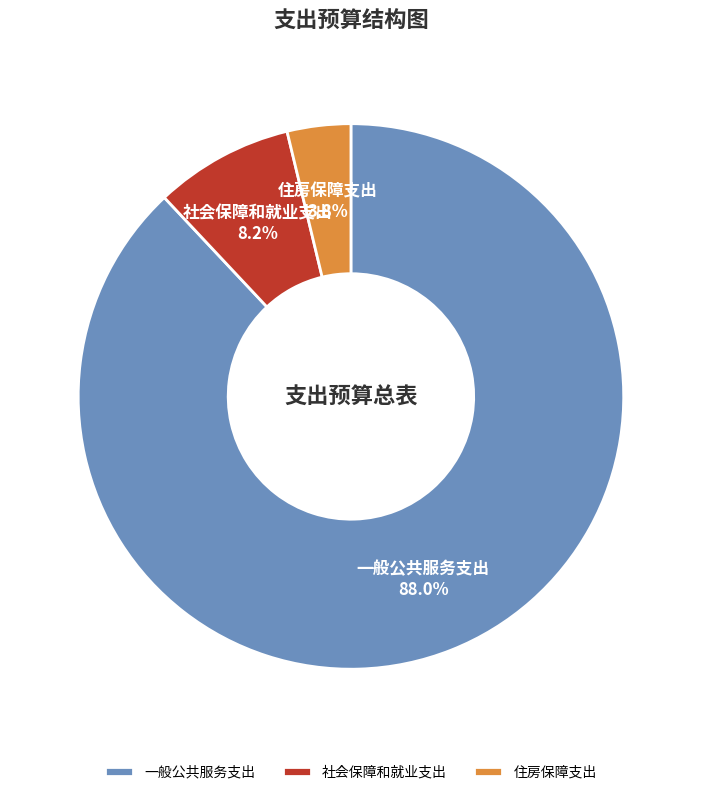

To the nearest percent, what is the difference between the largest and smallest slice percentages?

84%